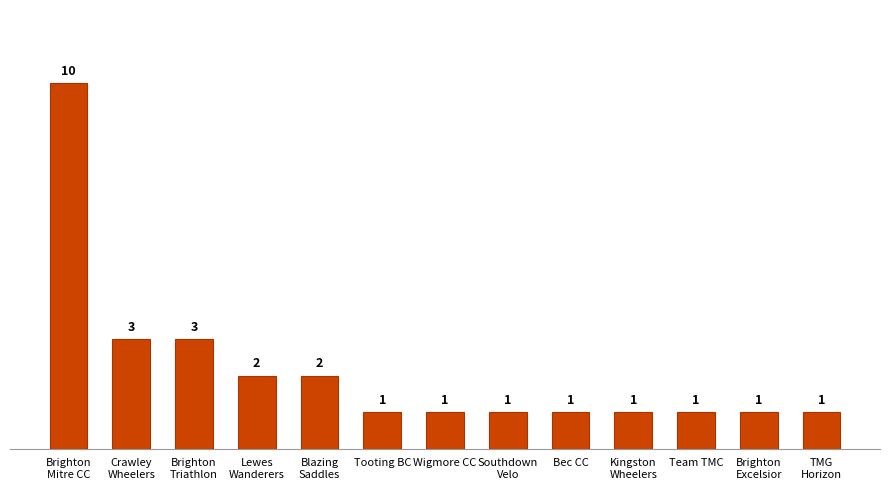

The value at Tooting BC is 1. True or false?

True